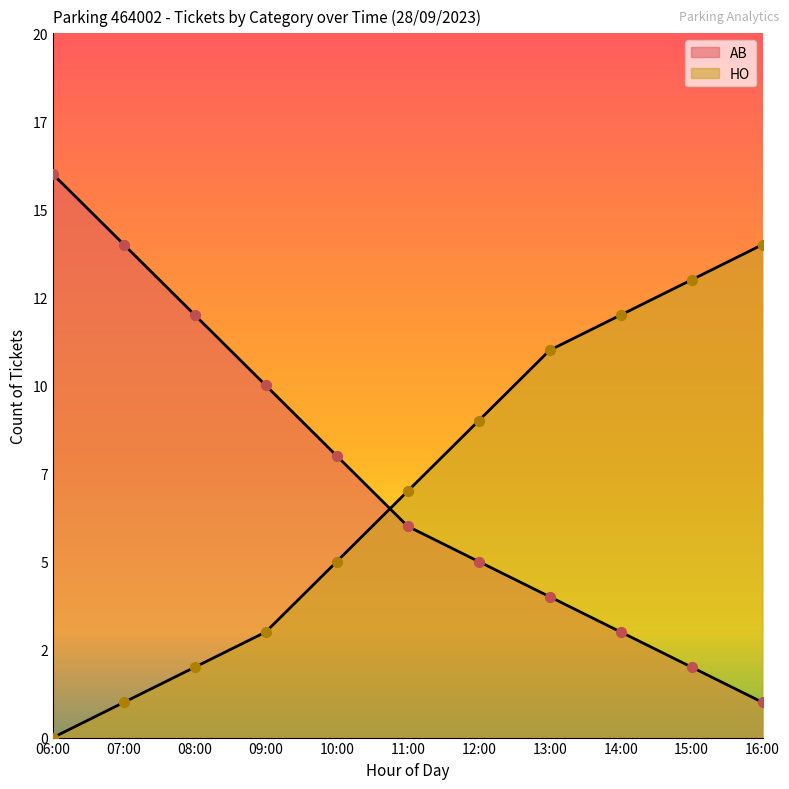

What is the total value across all series at 11:00?

13